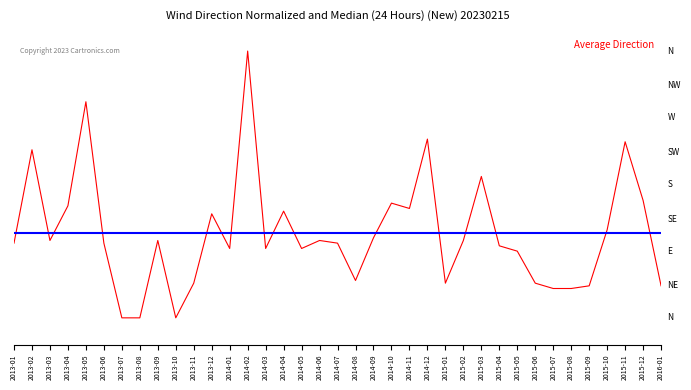

Is this an area chart (filled region under the line)?

No